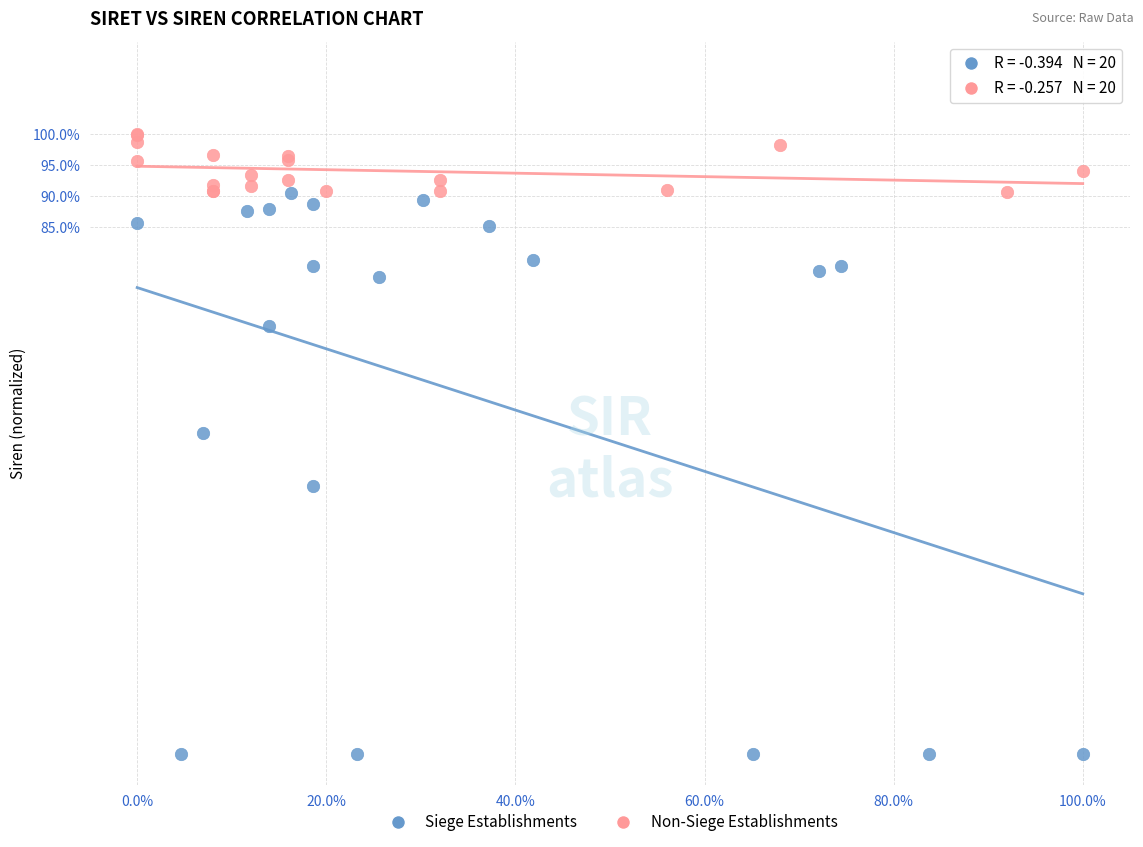

Which series has the largest Y range (max minus min)?

Siege Establishments